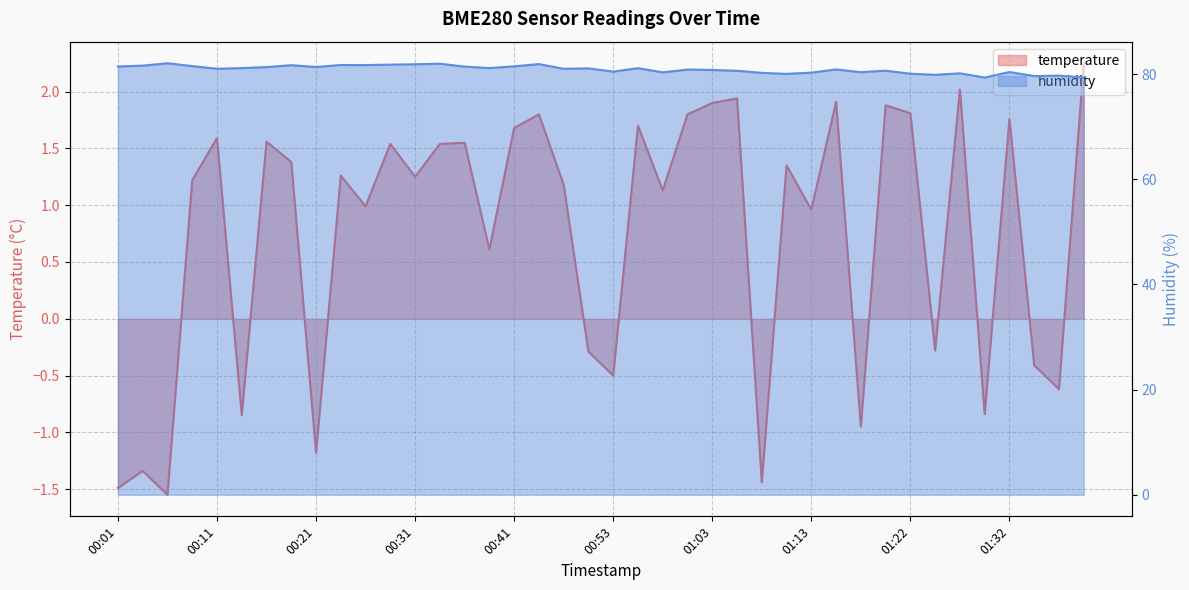

The value of temperature at 01:32 is 1.1. True or false?

False